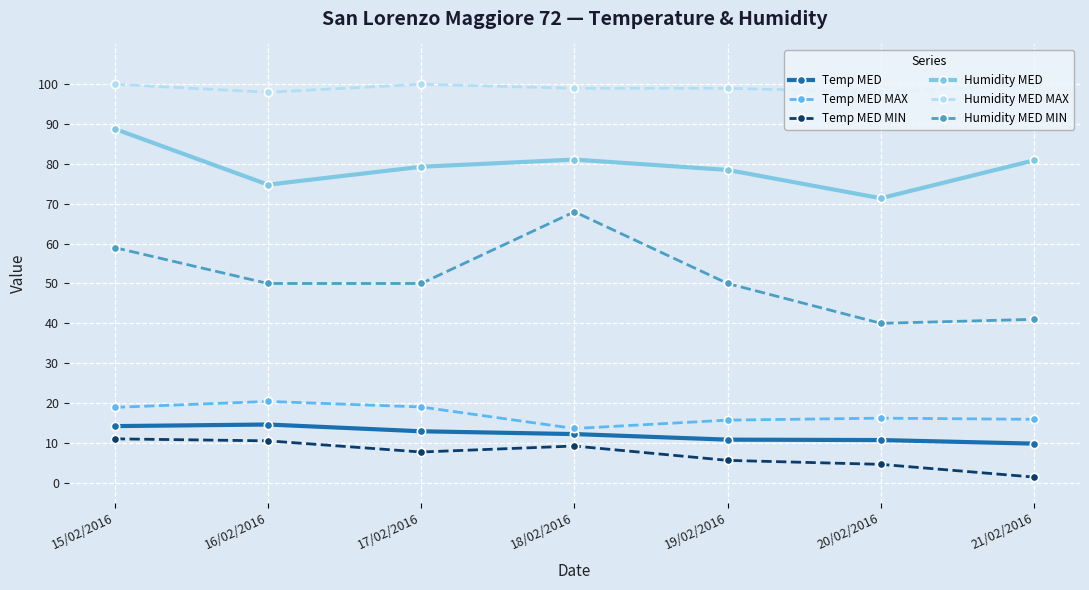

True or false: Humidity MED MIN and Temp MED MIN cross at least once.

False